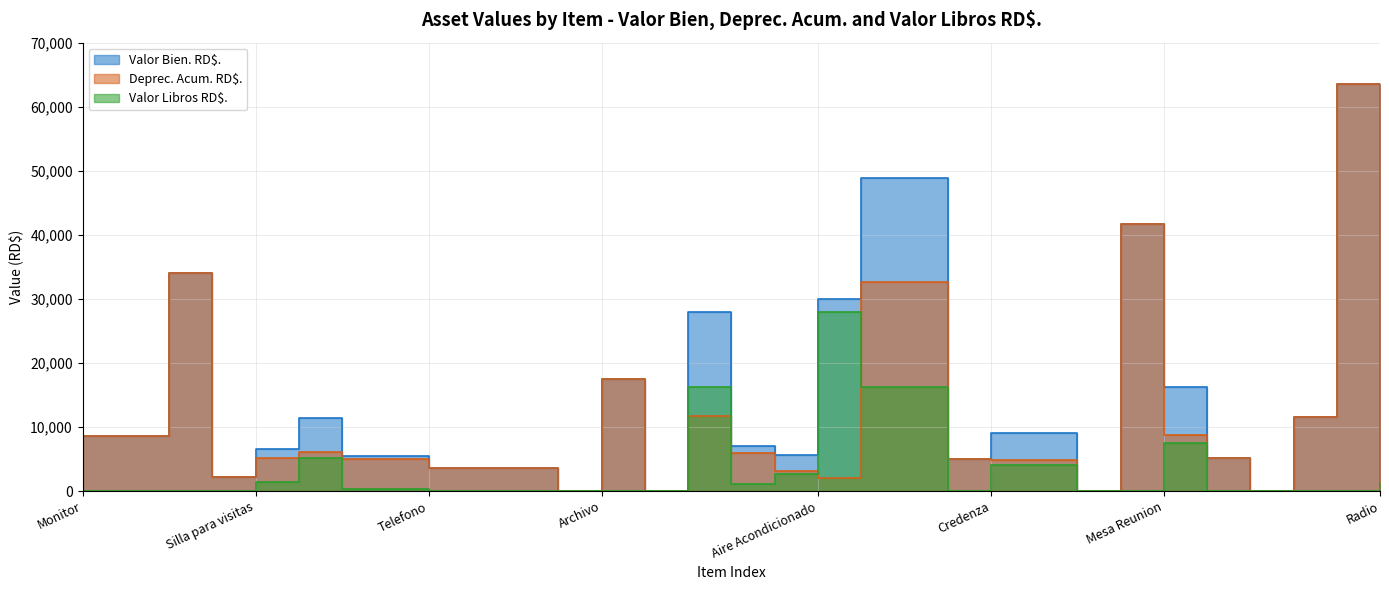

Between Telefono and Credenza, which series saw the biggest shift?

Valor Bien. RD$.